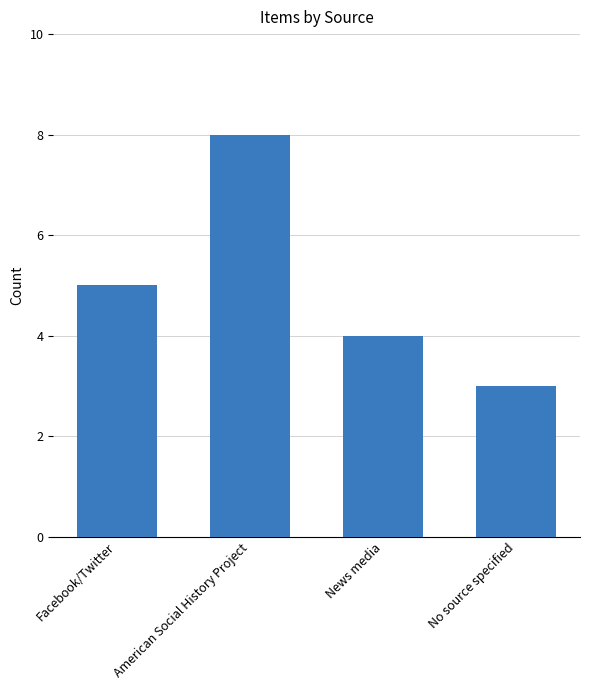

What is the sum of all values?

20